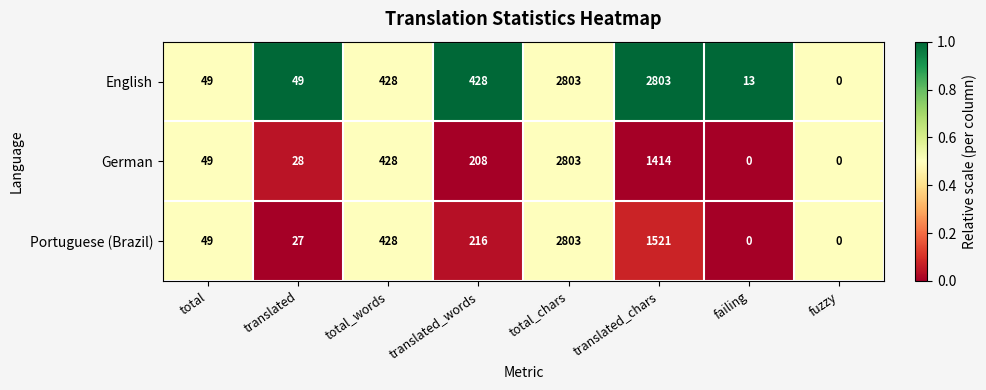

True or false: Portuguese (Brazil) has a value of 616 at total_words.

False